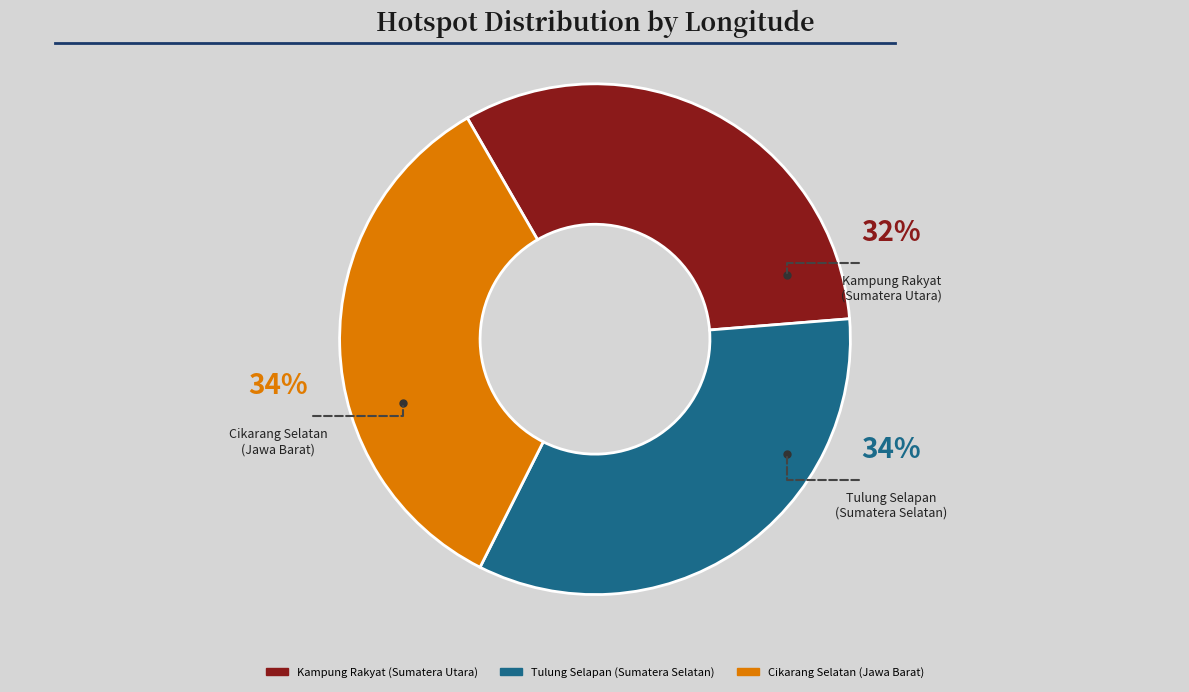

Which category has the smallest portion of the pie?

Kampung Rakyat (Sumatera Utara)